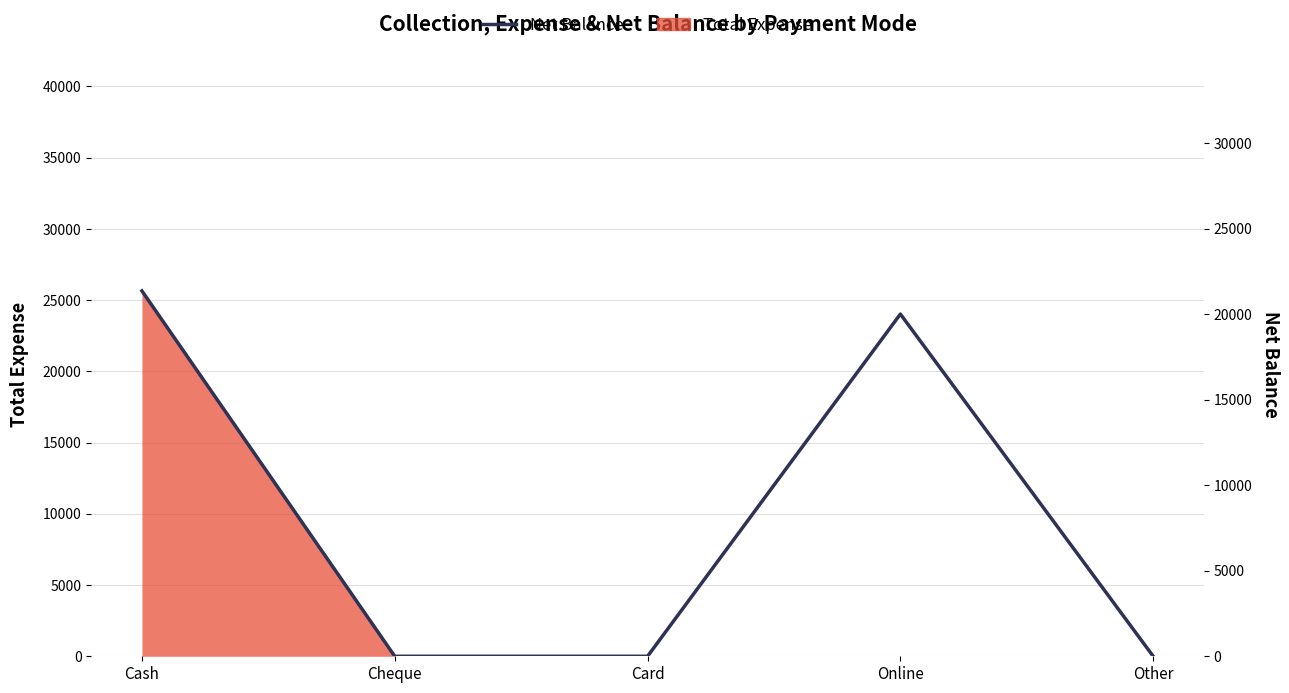

What is the difference between the second highest and second lowest values?

20000